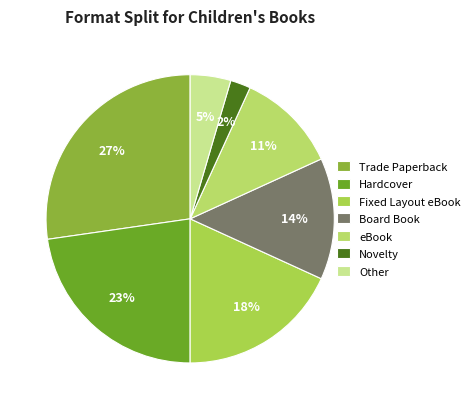

What percentage is the eBook slice, to the nearest percent?

11%